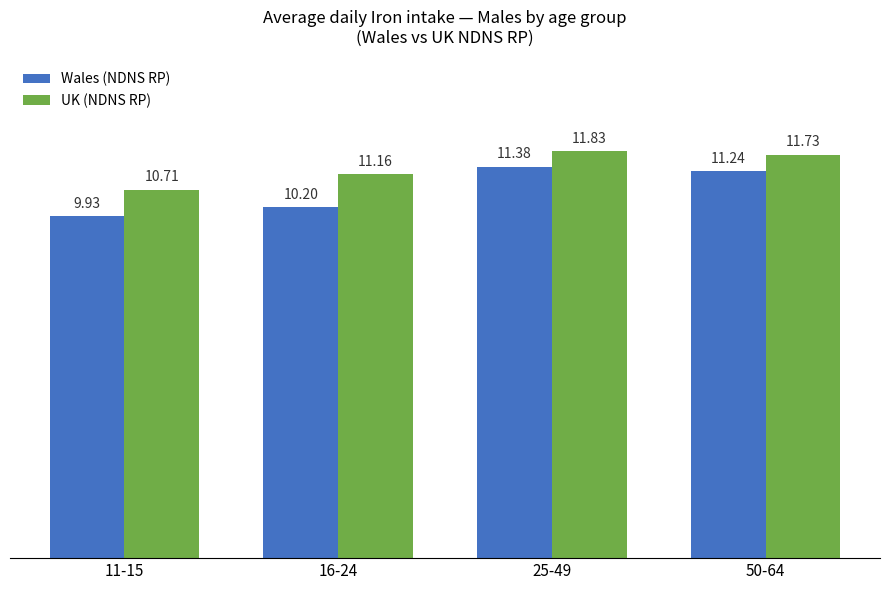

What is the difference between the UK (NDNS RP) values at 11-15 and 25-49?

1.1